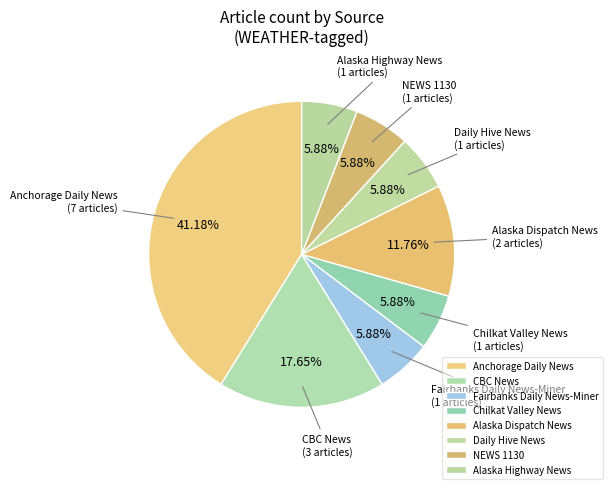

To the nearest percent, what percentage of the pie is Alaska Dispatch News?

12%